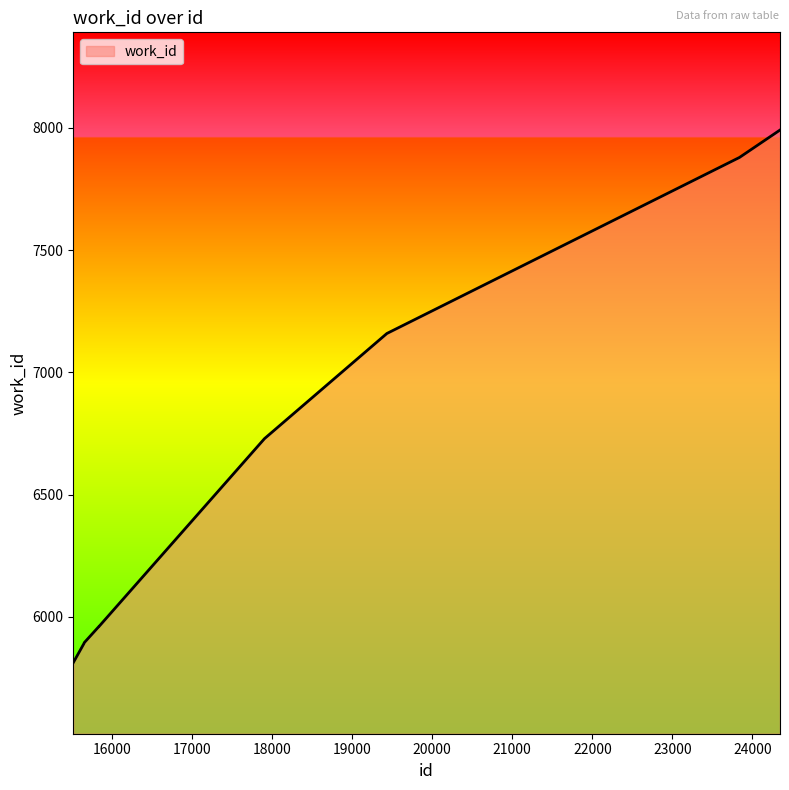

What is the difference between the maximum and minimum values?

2178